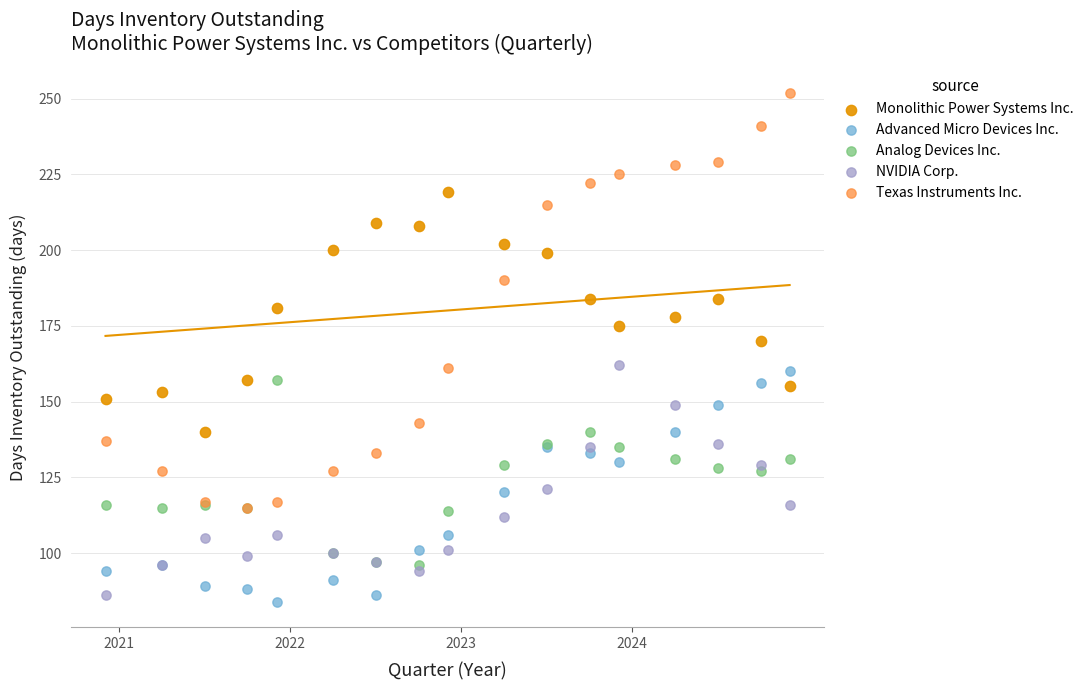

Across all series, what Y value is closest to 168?

170